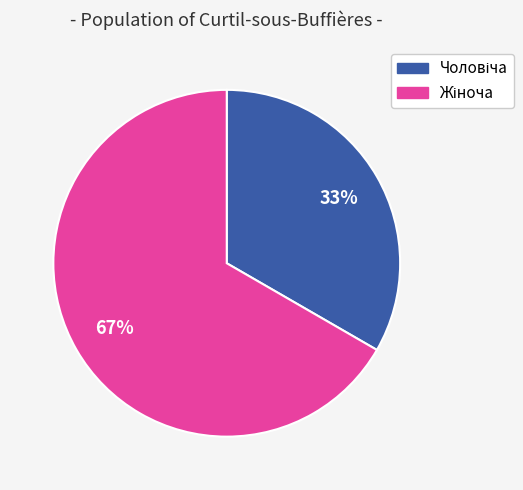

Does any single category account for the majority?

Yes